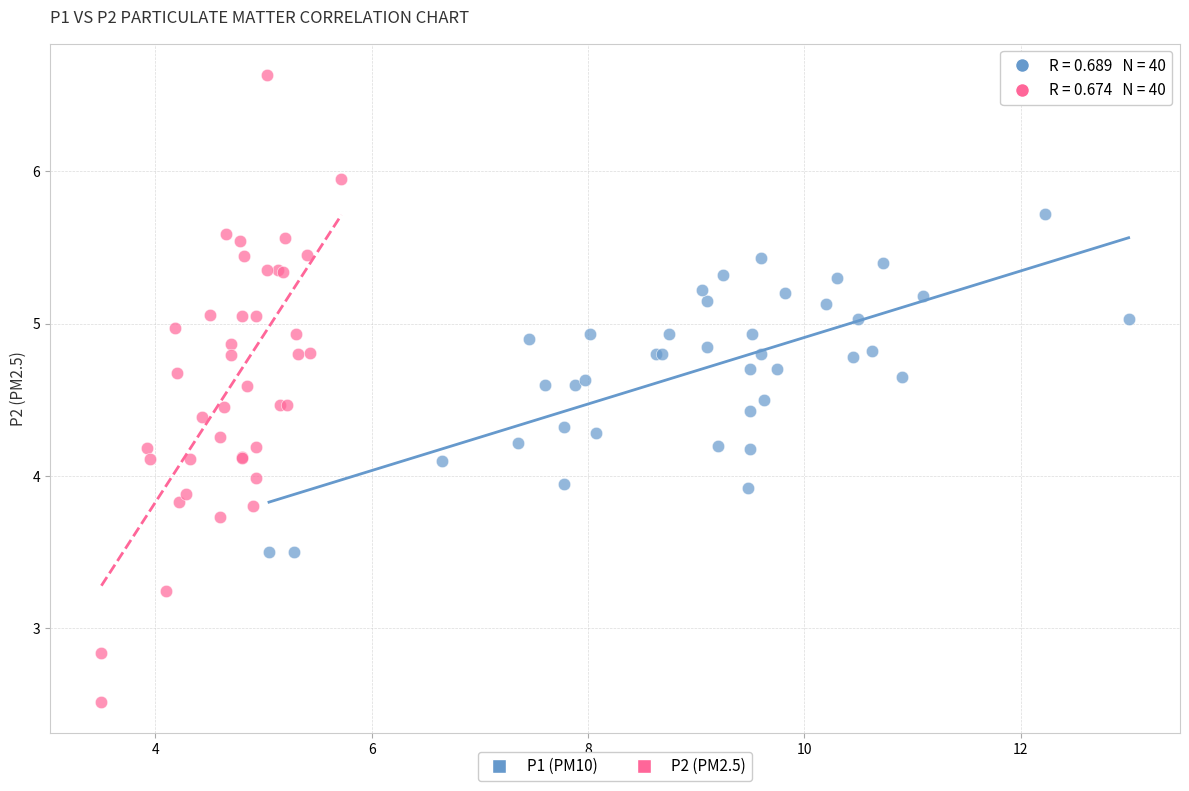

What are all the series names shown in the legend?

P1 (PM10), P2 (PM2.5)